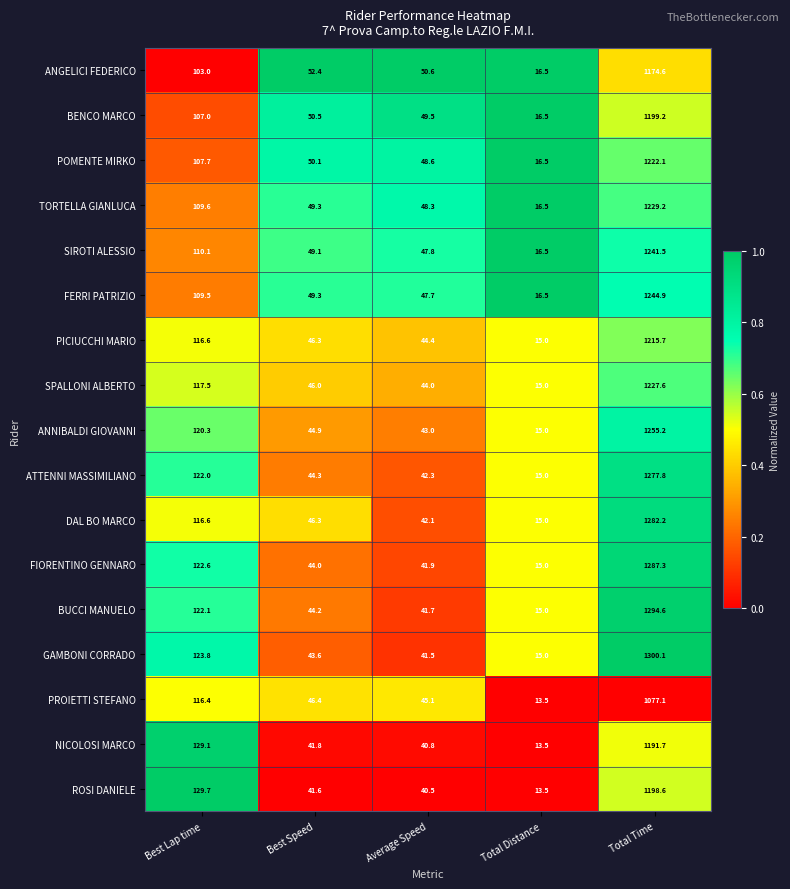

What is the total value across all series at Total Distance?

259.5